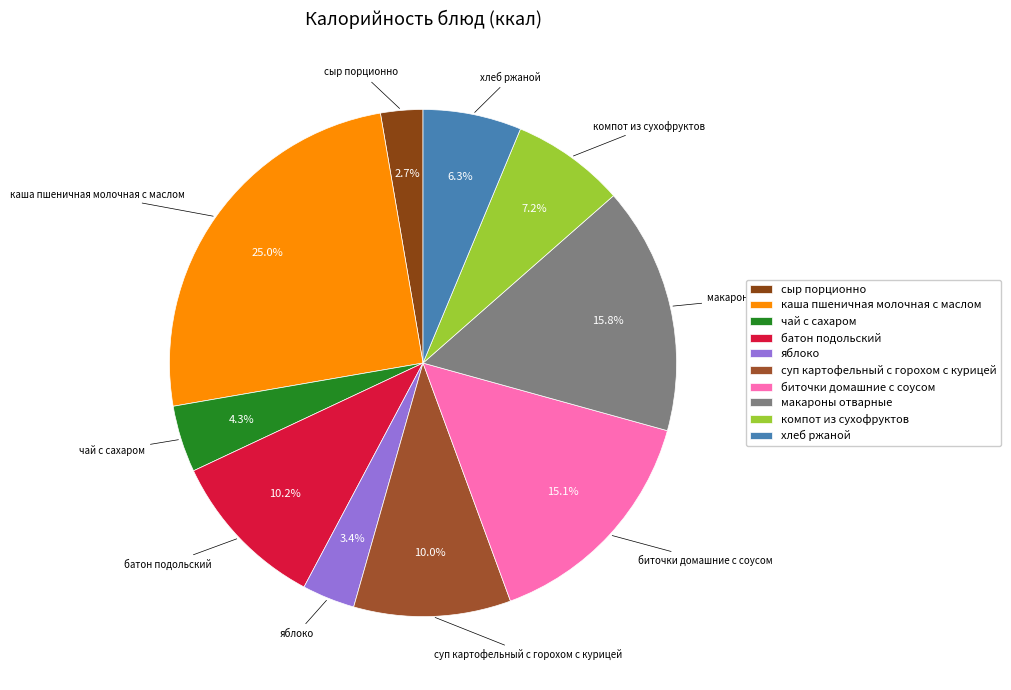

Does хлеб ржаной represent more than half of the total?

No